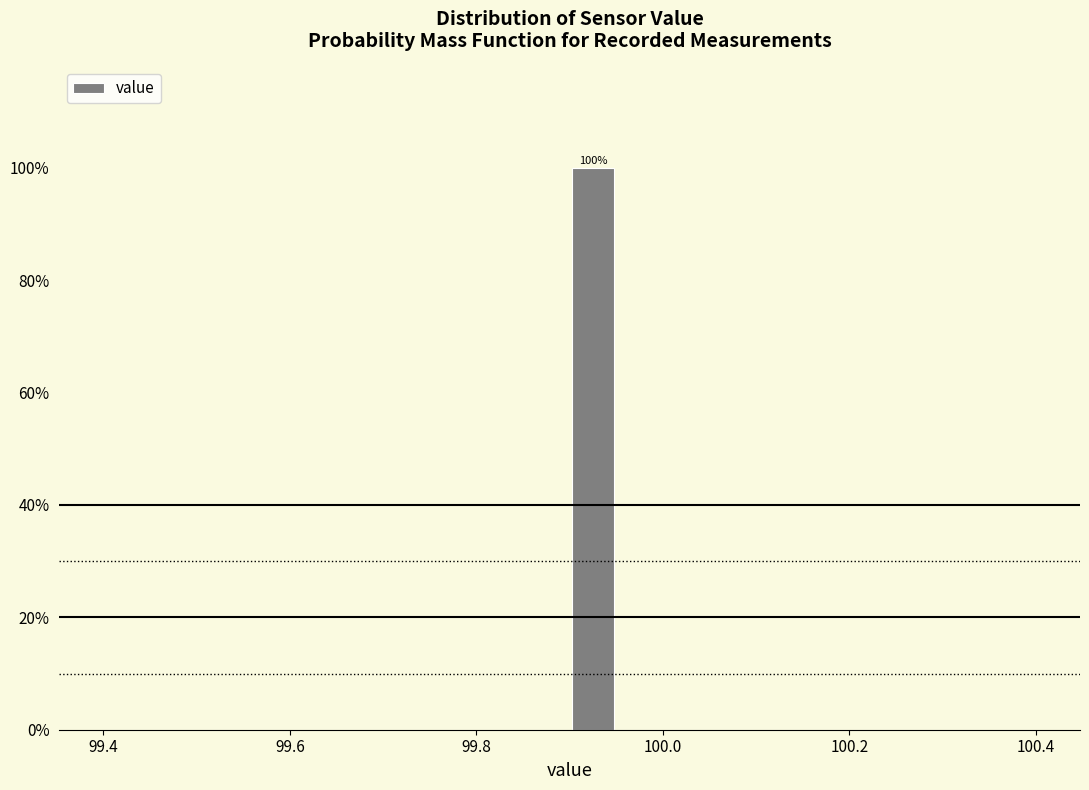

Around what value on the x-axis is the tallest bar? Give the approximate position of its centre, as read against the axis.

99.92